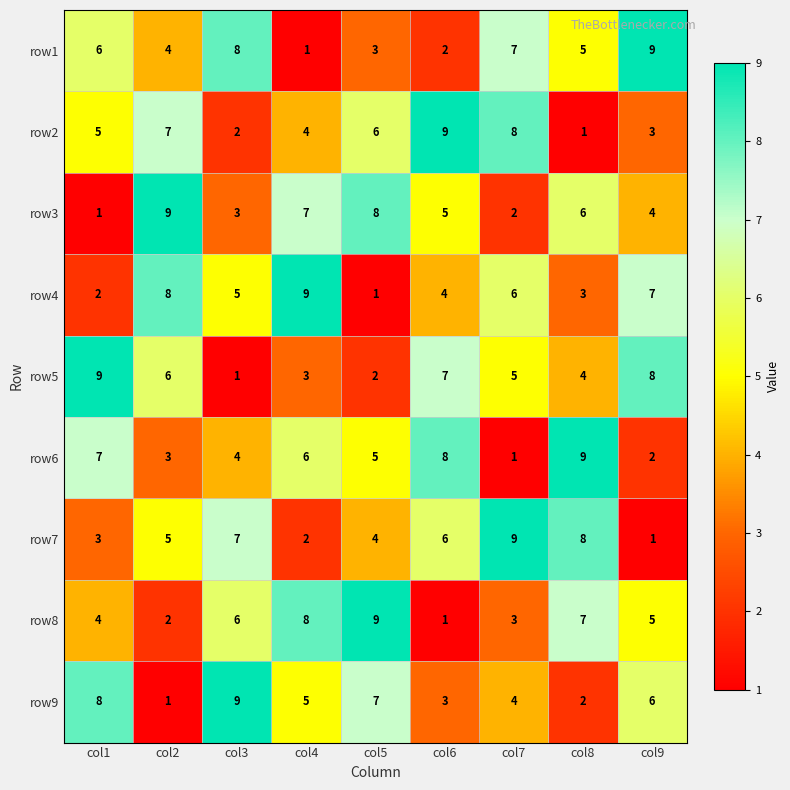

What is the total value across all series at col6?

45